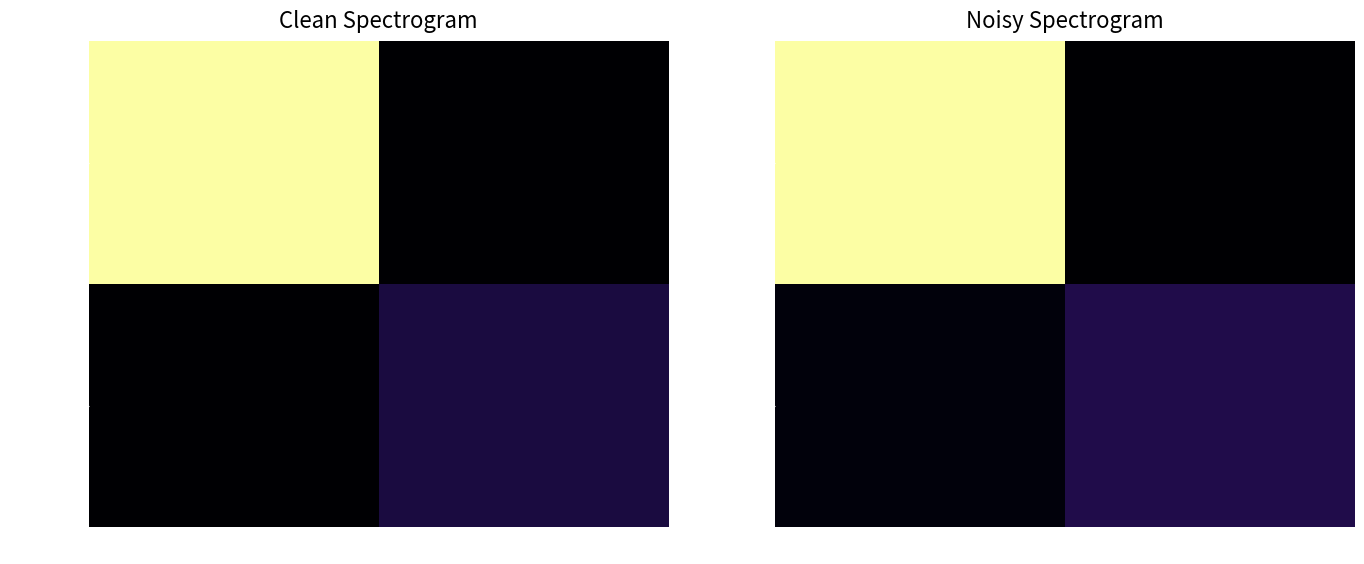

How many series are shown in this chart?

2